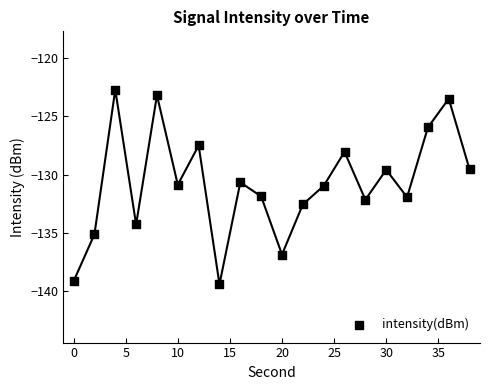

What is the range of X values (max minus min)?

38.0